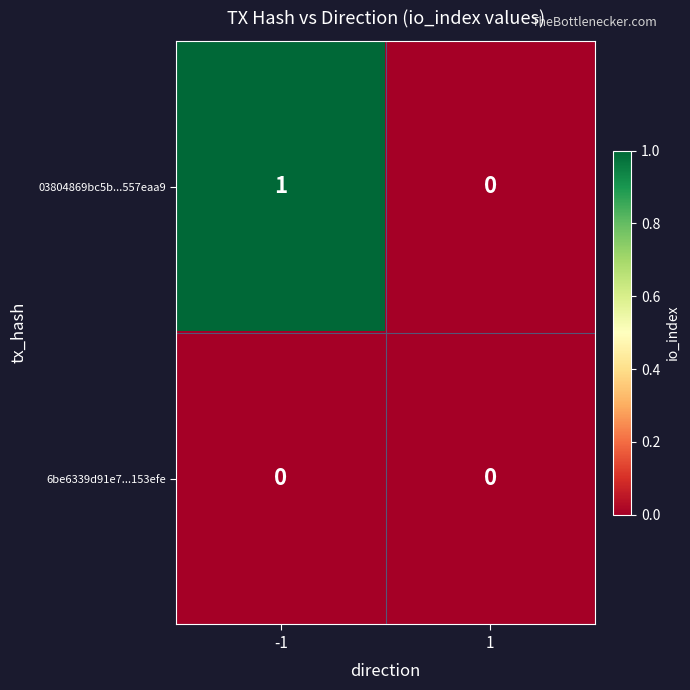

Which series has the largest total across all categories?

03804869bc5b...557eaa9